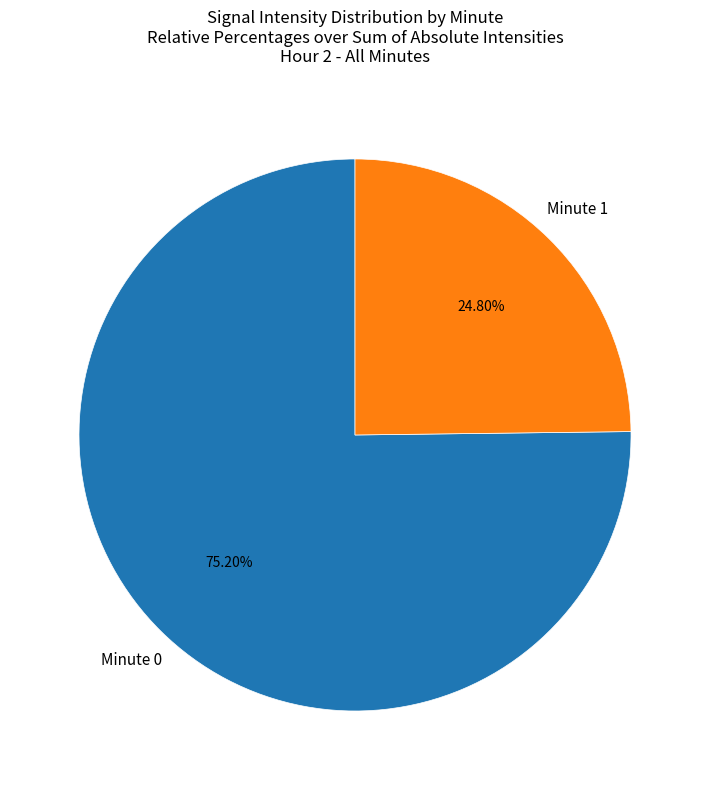

Is there any slice that represents more than half of the pie?

Yes